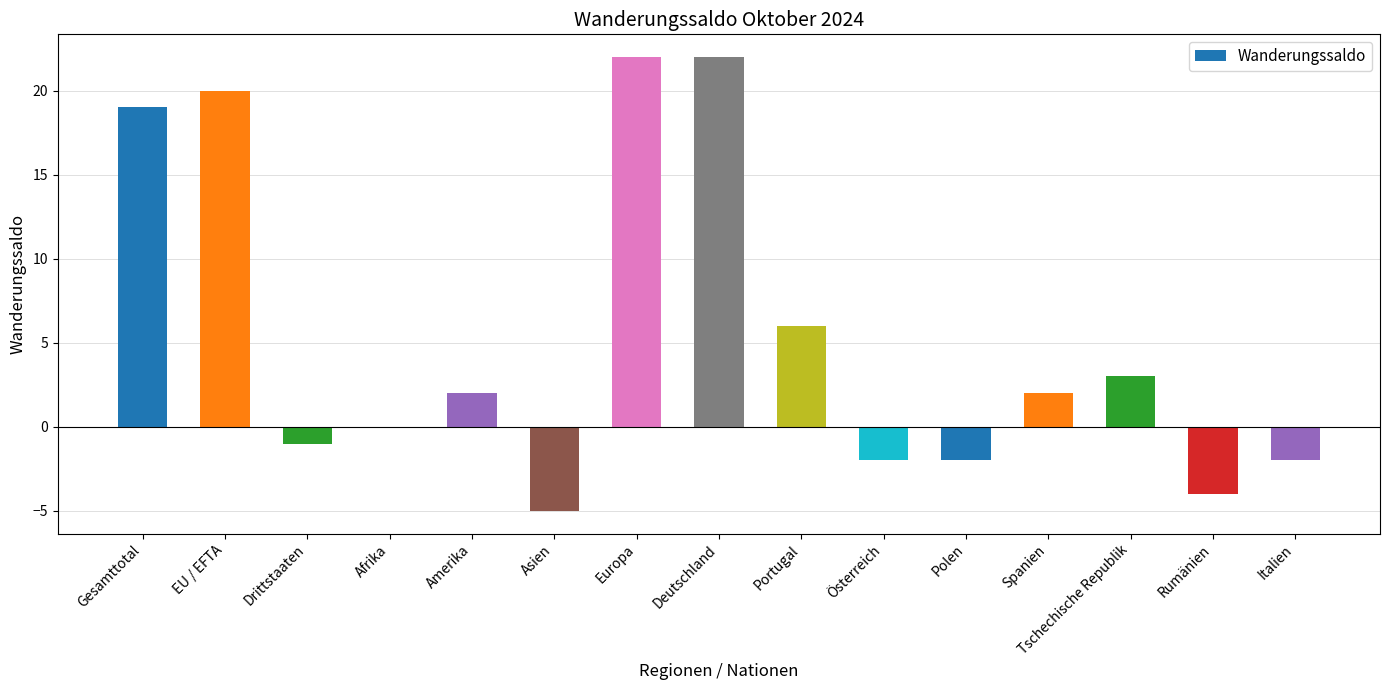

Where is the data nearest to the value 8?

Portugal